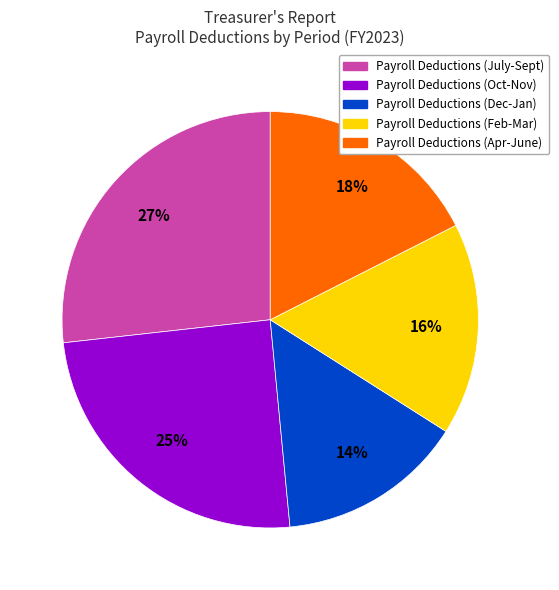

Is there a majority slice in this chart?

No